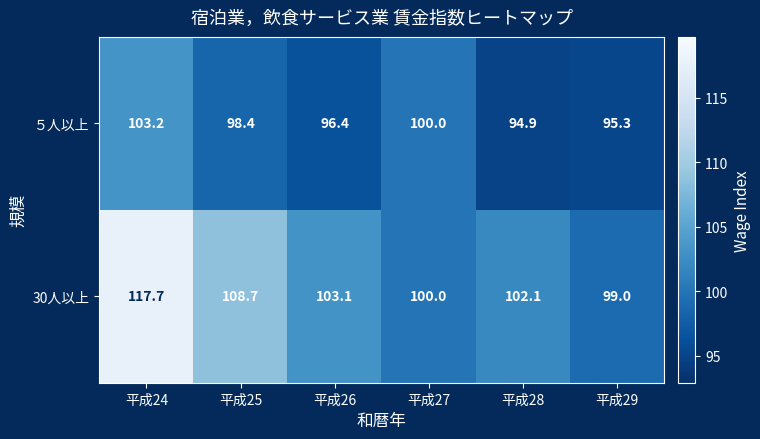

How many series are shown in this chart?

2